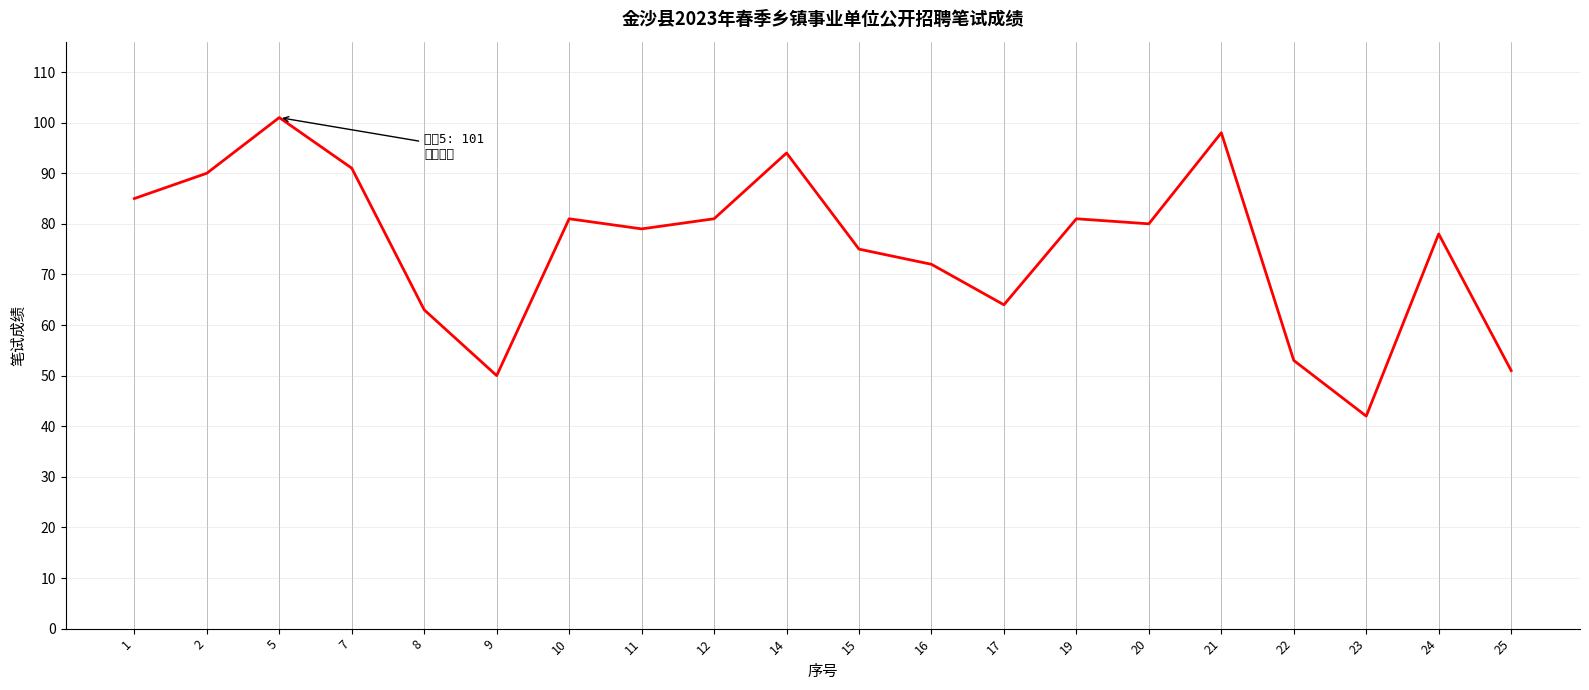

Count the number of categories in the chart.

20